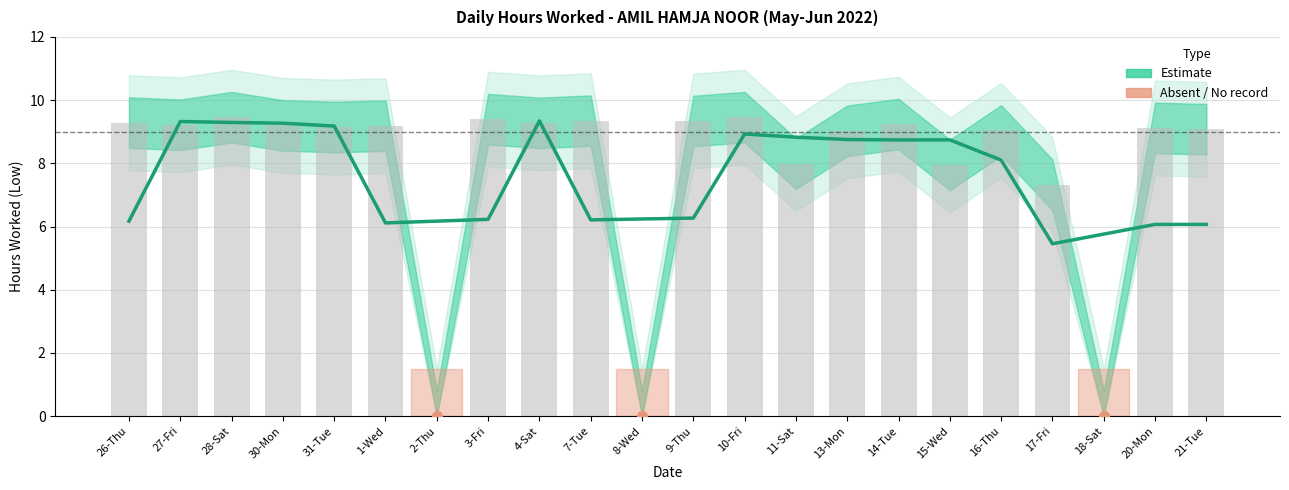

Between 7-Tue and 17-Fri, which is larger?

7-Tue